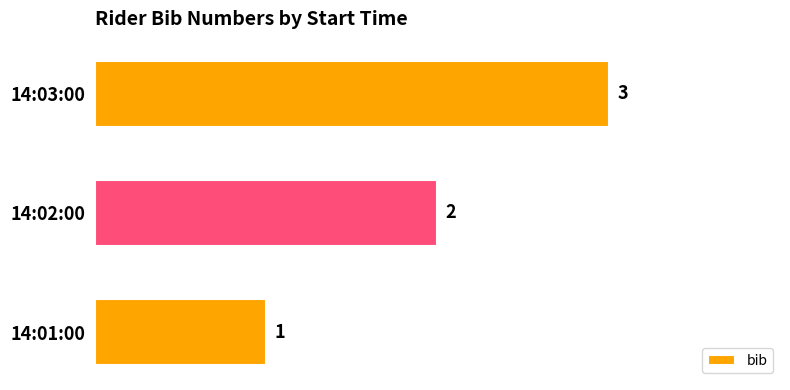

List the labels in order of value, smallest first.

14:01:00, 14:02:00, 14:03:00